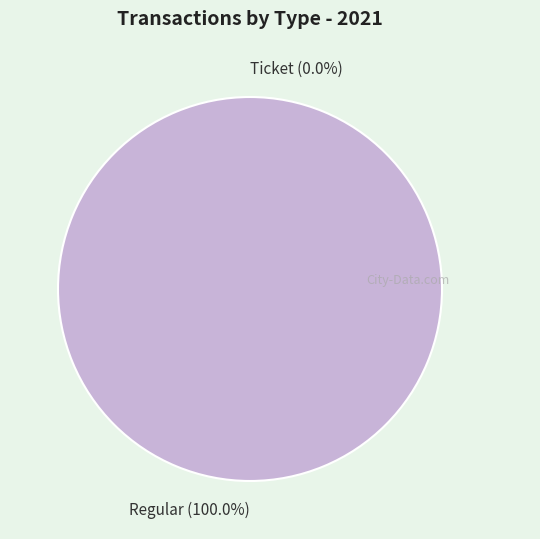

Count the number of slices in the pie.

2